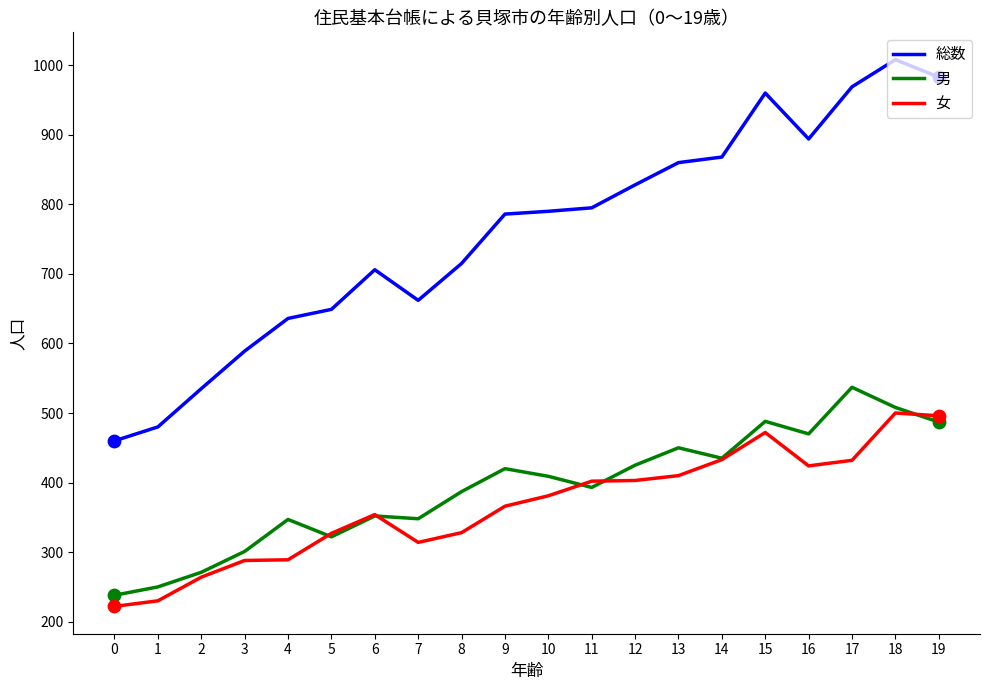

At how many categories does at least one series exceed 261?

20